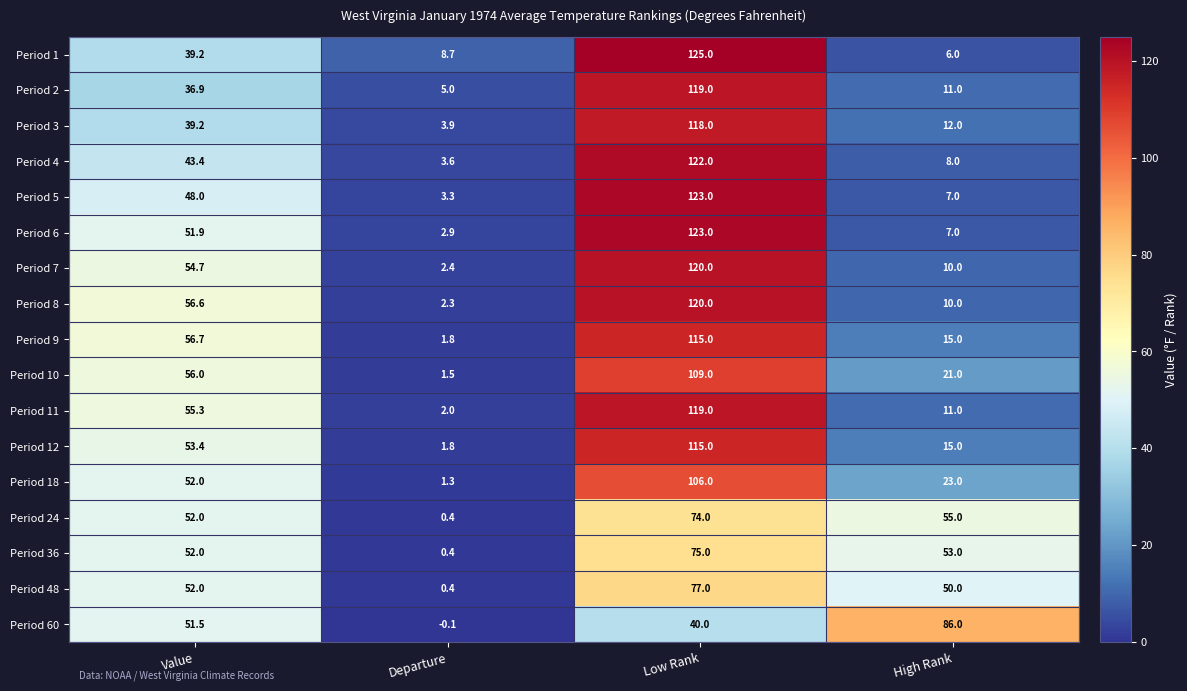

What is the difference between the maximum and minimum values in the Period 12 series?

113.2